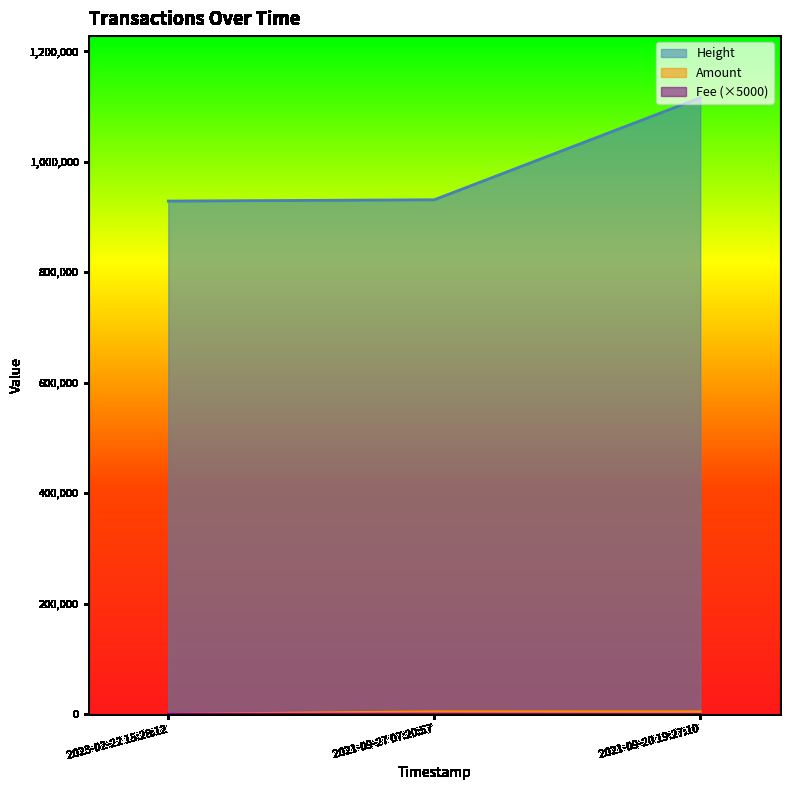

The value of Height at 2023-02-22 15:28:12 is 1294930.5. True or false?

False